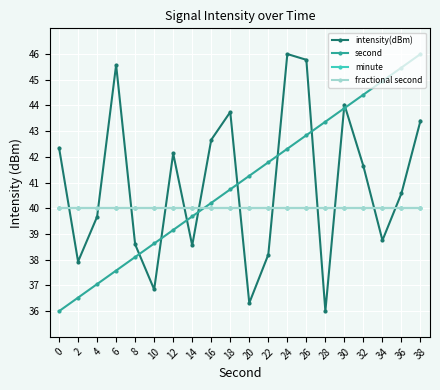

Does the chart have visible grid lines?

Yes